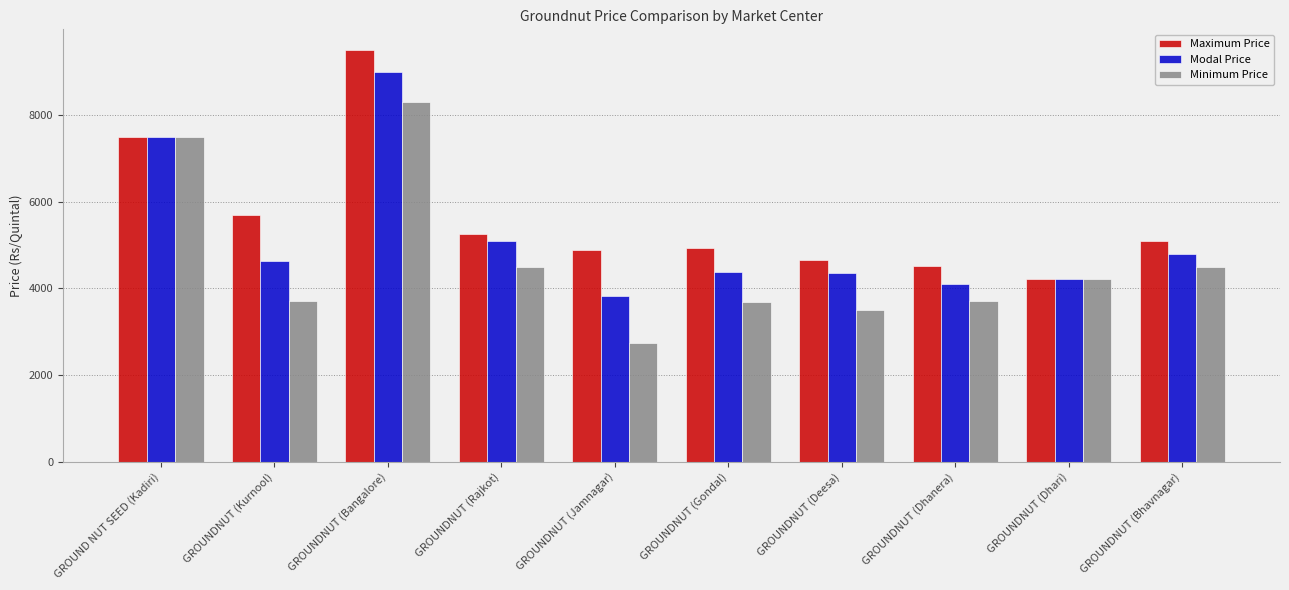

Between GROUND NUT SEED (Kadiri) and GROUNDNUT (Bangalore), which series saw the biggest shift?

Maximum Price